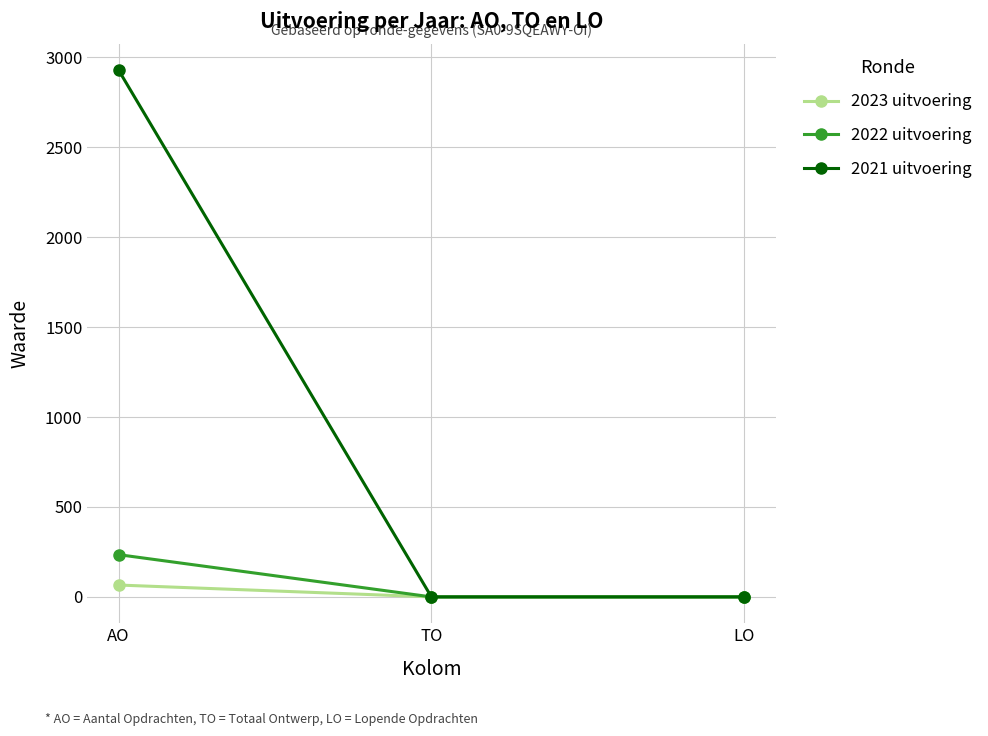

True or false: 2021 uitvoering has a value of 2930 at AO.

True